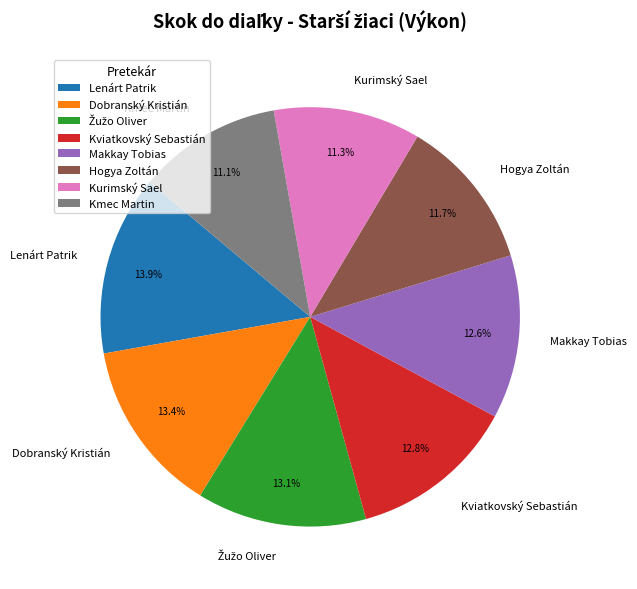

Approximately how many times larger is the value at Kurimský Sael compared to Dobranský Kristián?

0.8